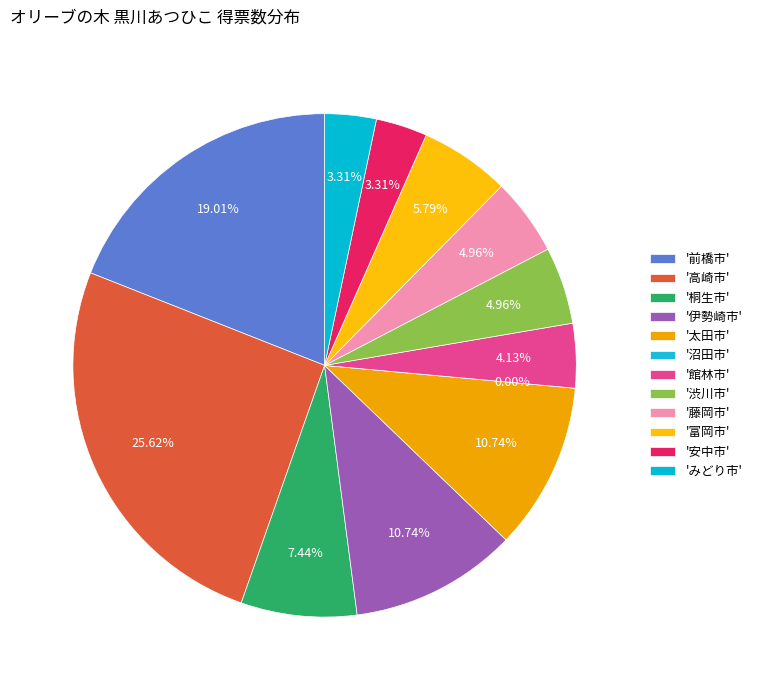

True or false: 太田市 accounts for 11% of the total.

True